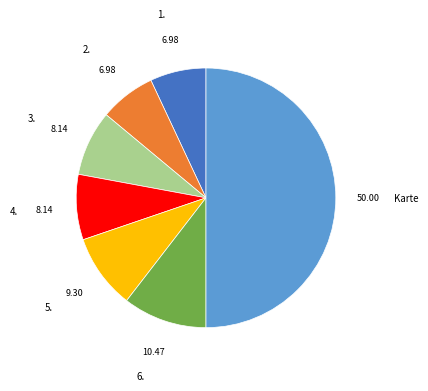

Which slice is the largest?

Karte